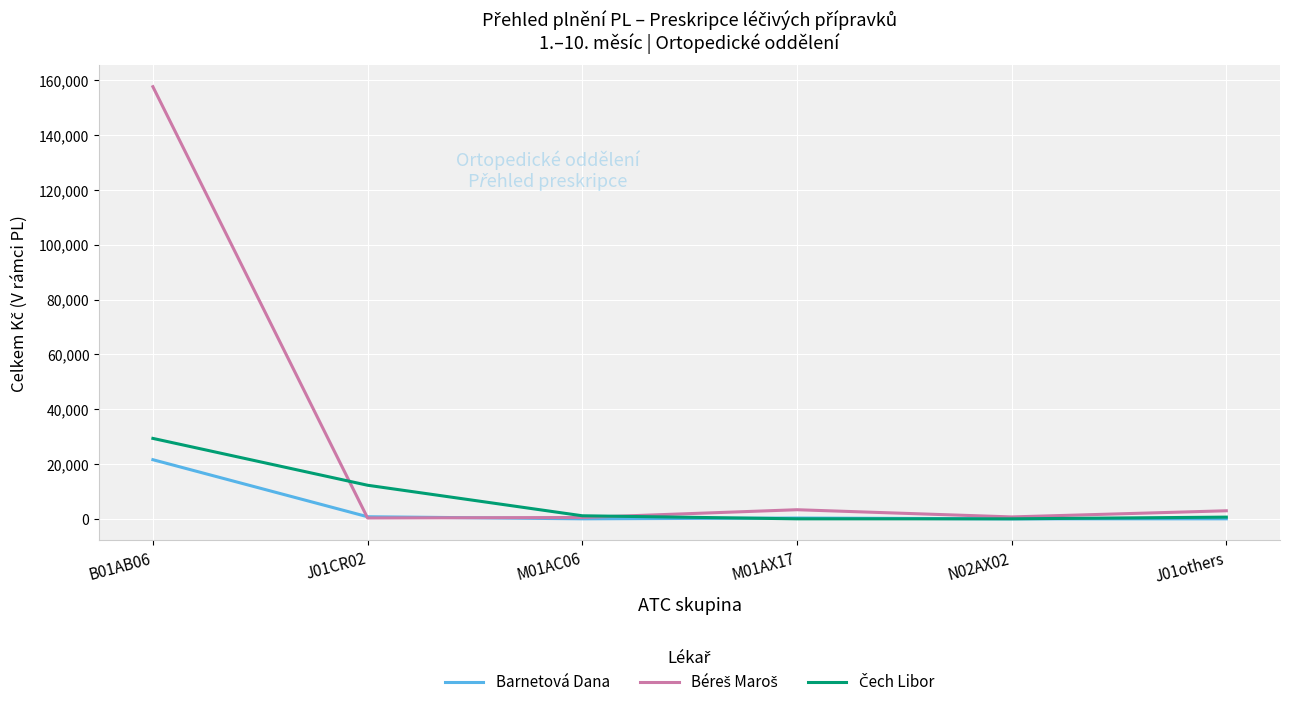

What is the difference between the highest and lowest values at B01AB06?

136079.8